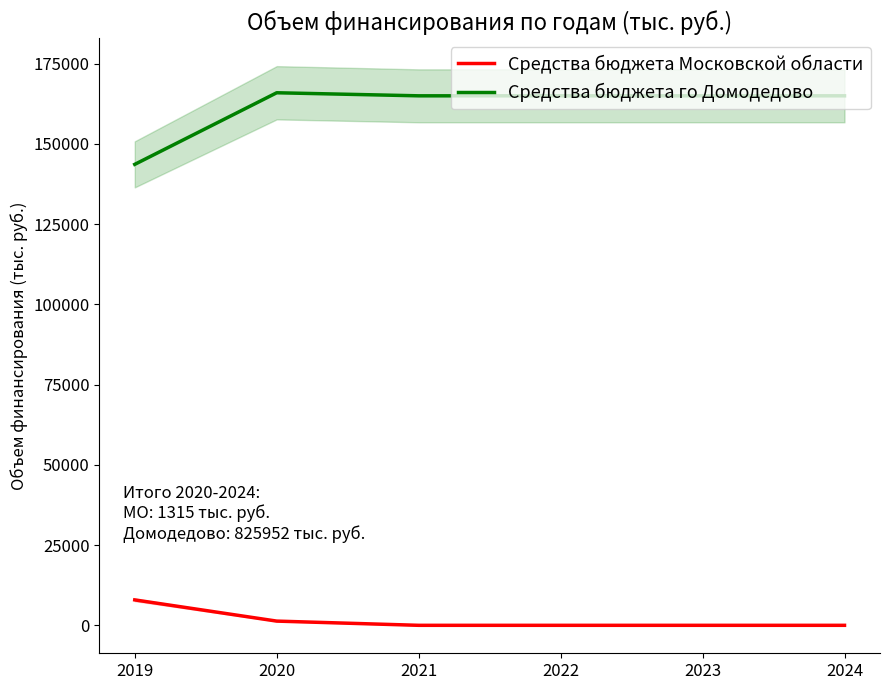

What is the total value across all series at 2020?

167267.0